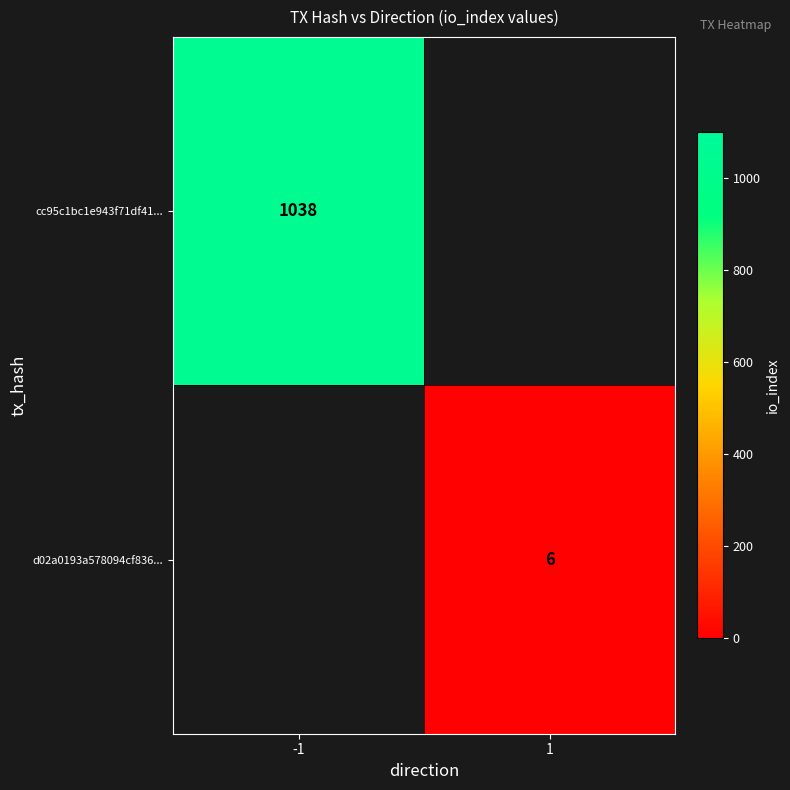

Is it true that cc95c1bc1e943f71df41... equals 1038 at -1?

True